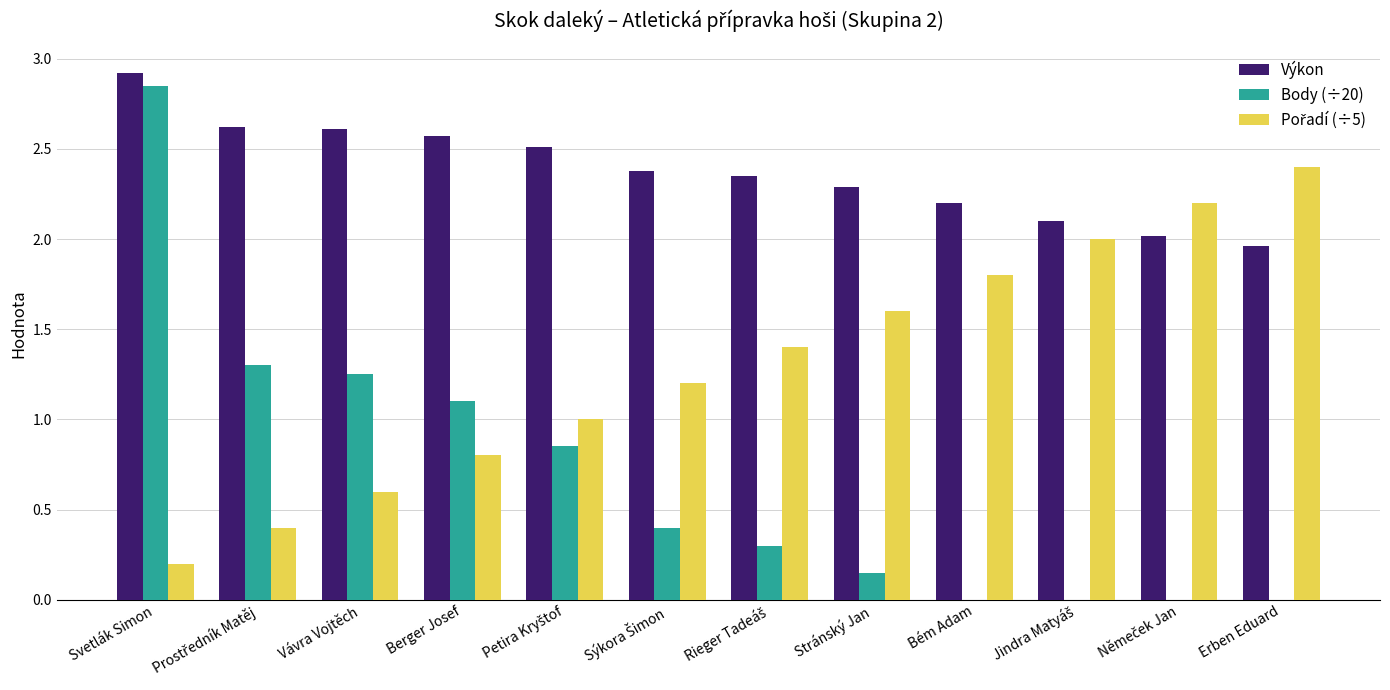

How many categories are shown in the chart?

12